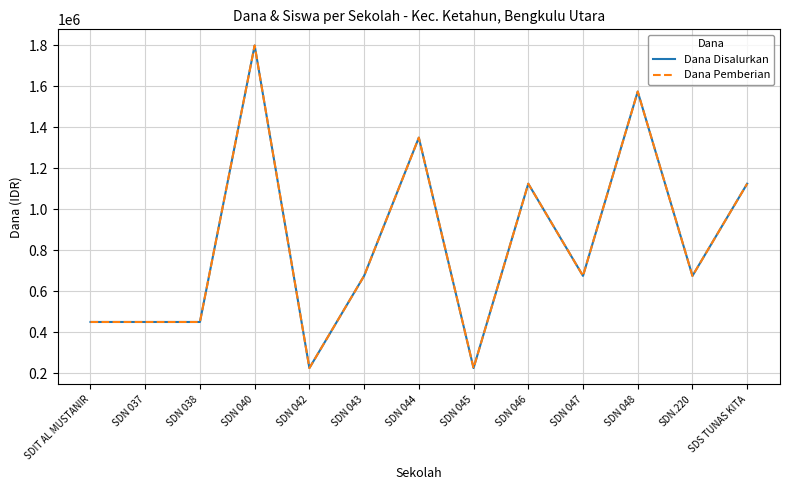

List the labels in order of Dana Pemberian value, largest first.

SDN 040, SDN 048, SDN 044, SDN 046, SDS TUNAS KITA, SDN 043, SDN 047, SDN.220, SDIT AL MUSTANIR, SDN 037, SDN 038, SDN 042, SDN 045